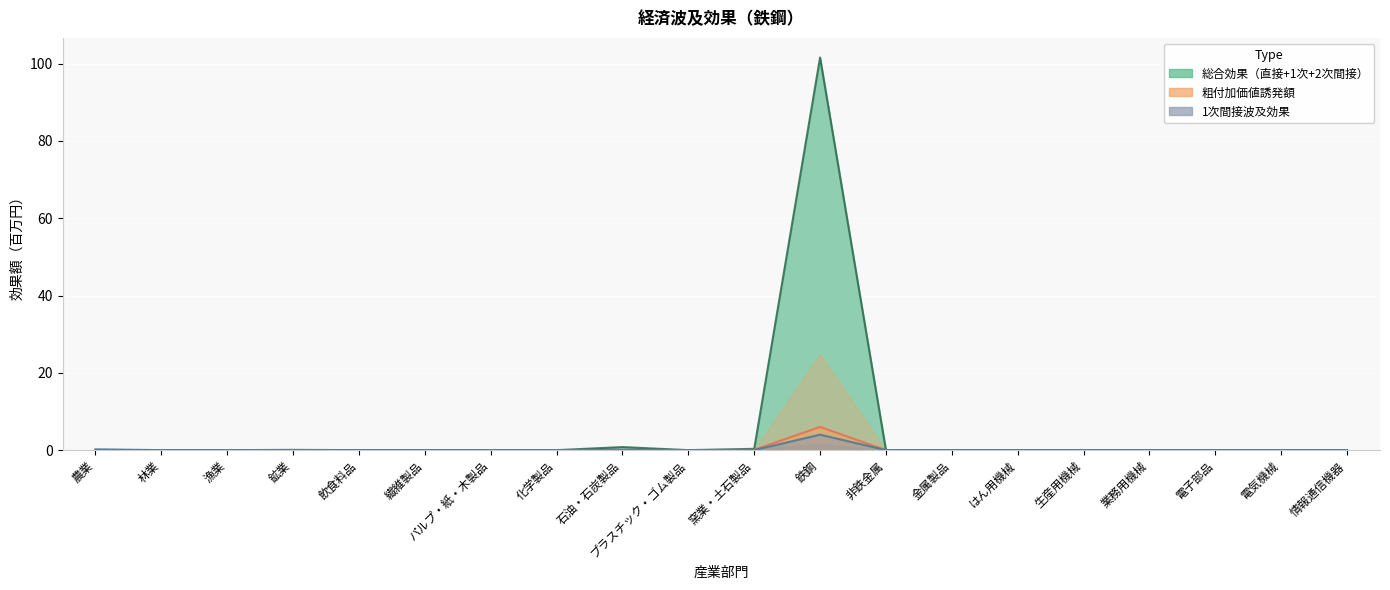

Which series has the largest total across all categories?

総合効果（直接+1次+2次間接波及効果）